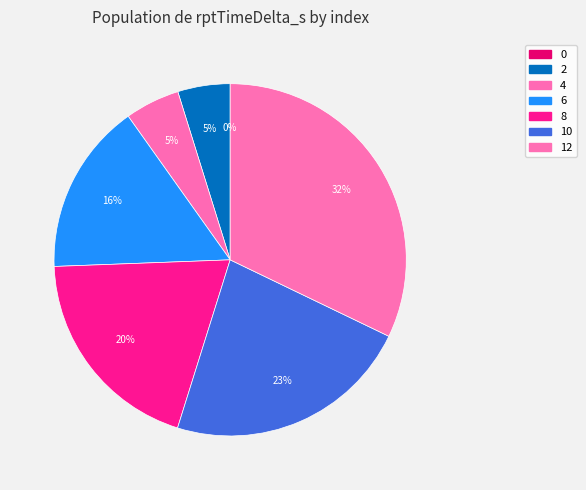

What percentage is NOT represented by 6?

84.2%